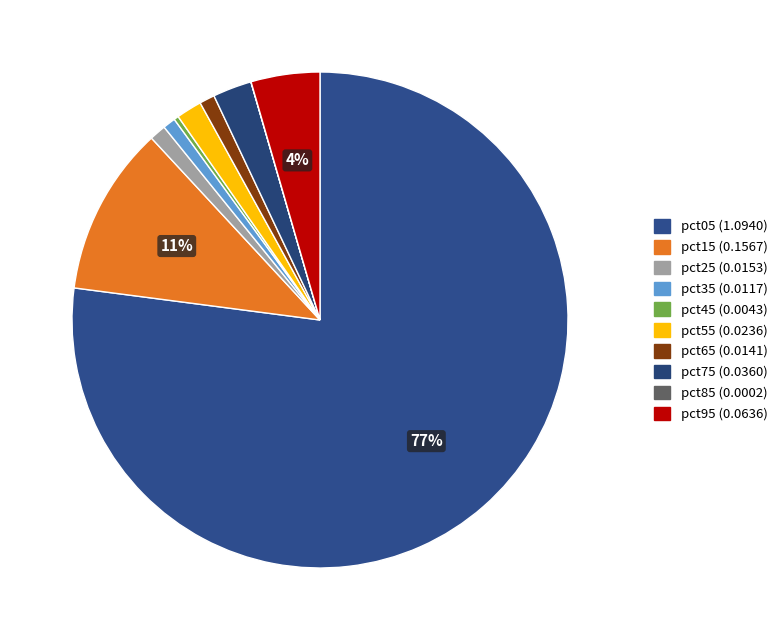

To the nearest percent, what portion does pct55 represent?

2%